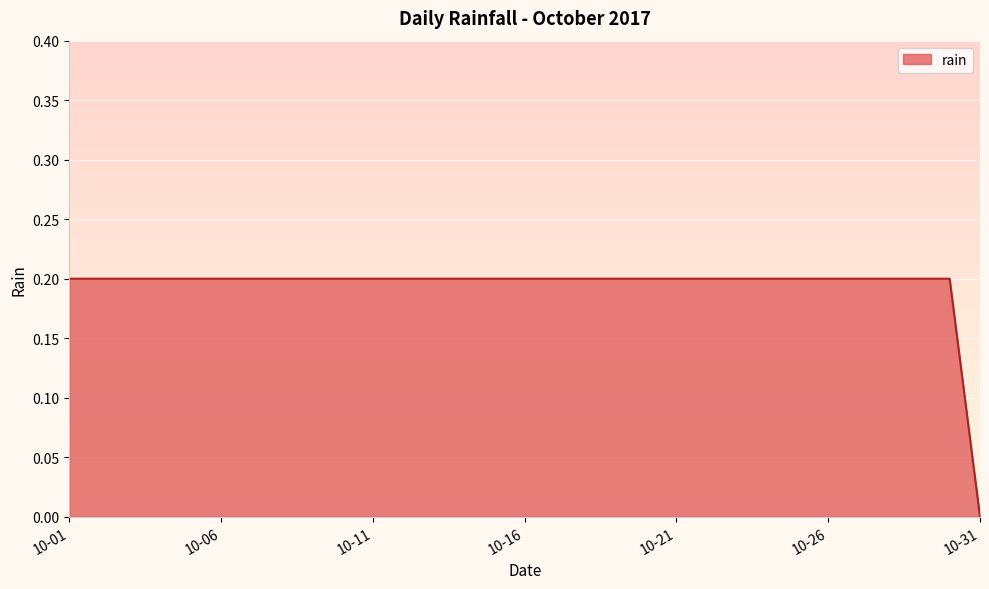

Is this an area chart (filled region under the line)?

Yes